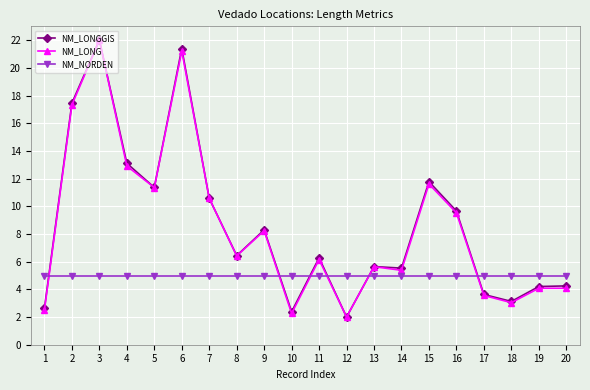

What is the greatest value displayed?

22.0